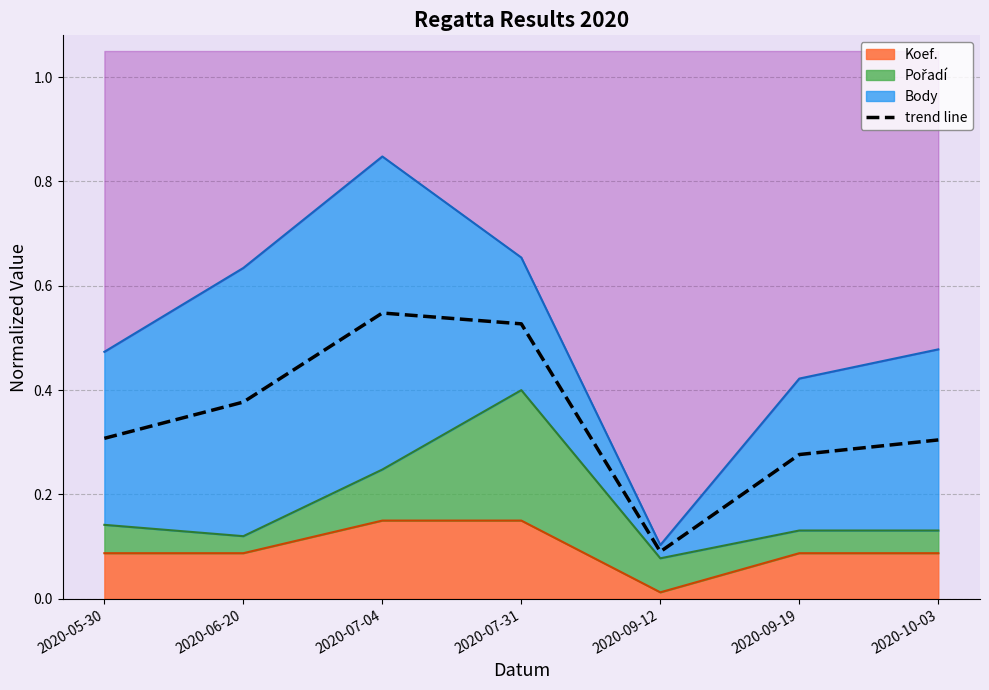

What is the difference between the maximum and minimum values?

0.5